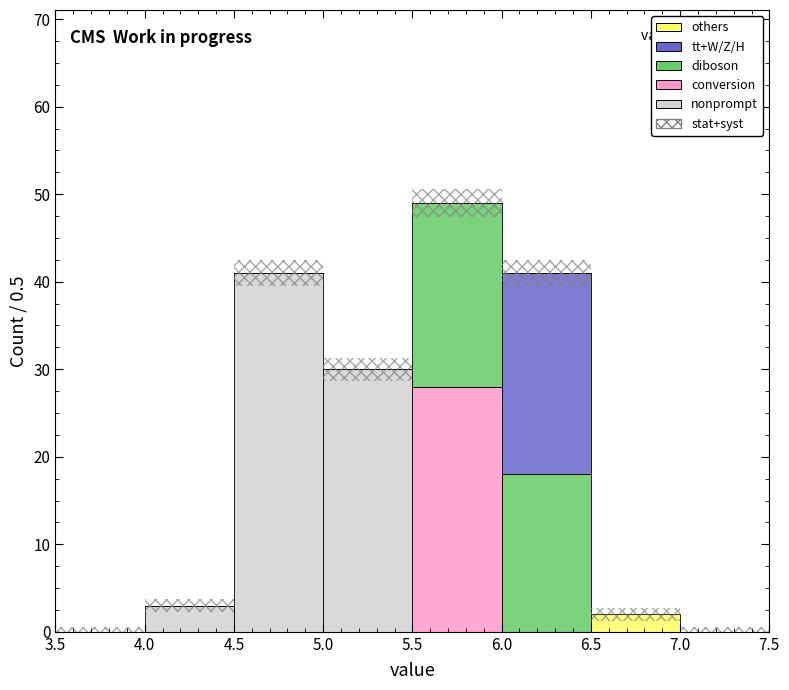

What is the total height of the stacked bar covering 4.0 to 4.5 on the x-axis? The values are not printed on the chart, so give them approximately, as read against the axis.

3